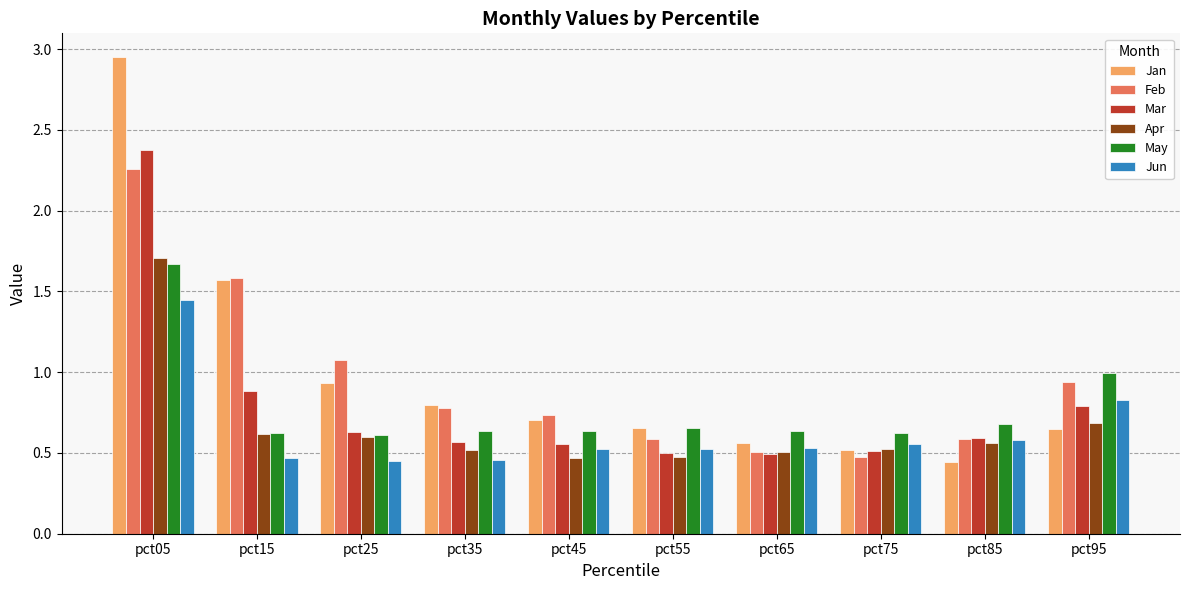

Is it true that May equals 0.5 at pct95?

False